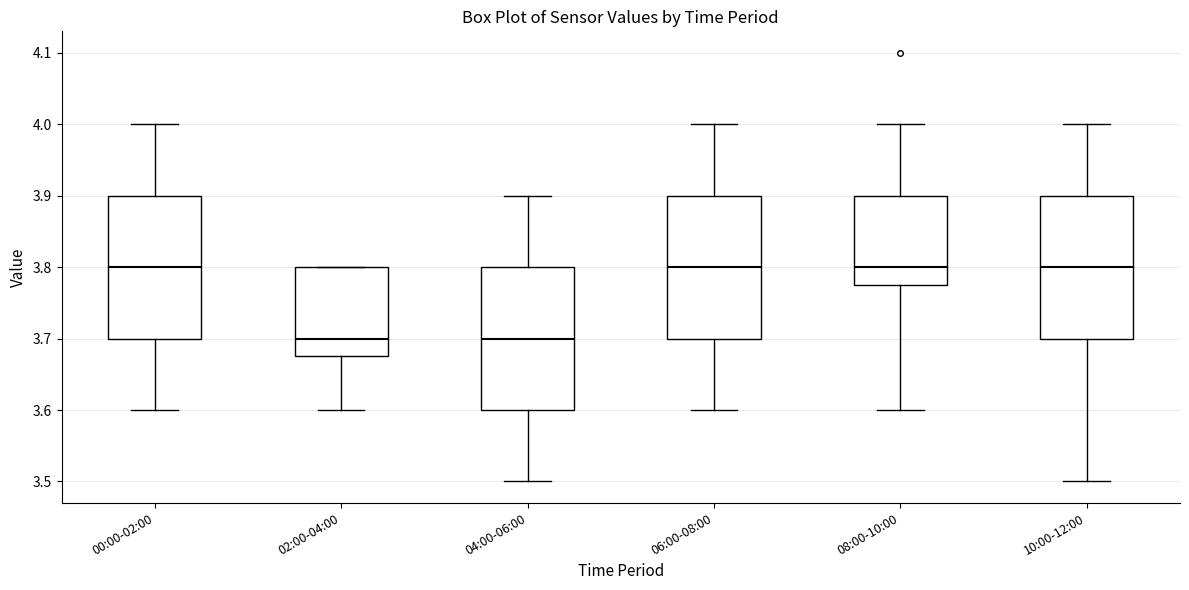

Where is the lower edge of the box for 04:00-06:00 on the y-axis? The values are not printed on the chart, so give them approximately, as read against the axis.

3.60